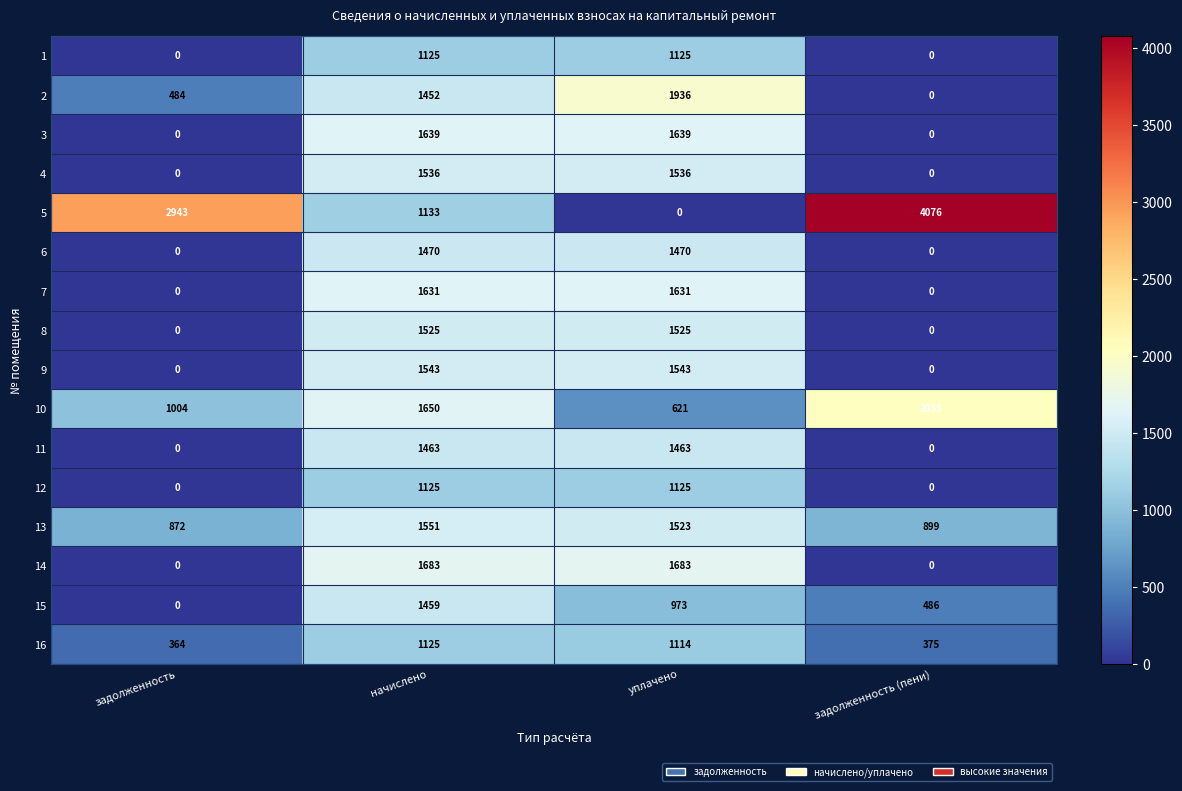

Which series has the largest range (max minus min)?

5